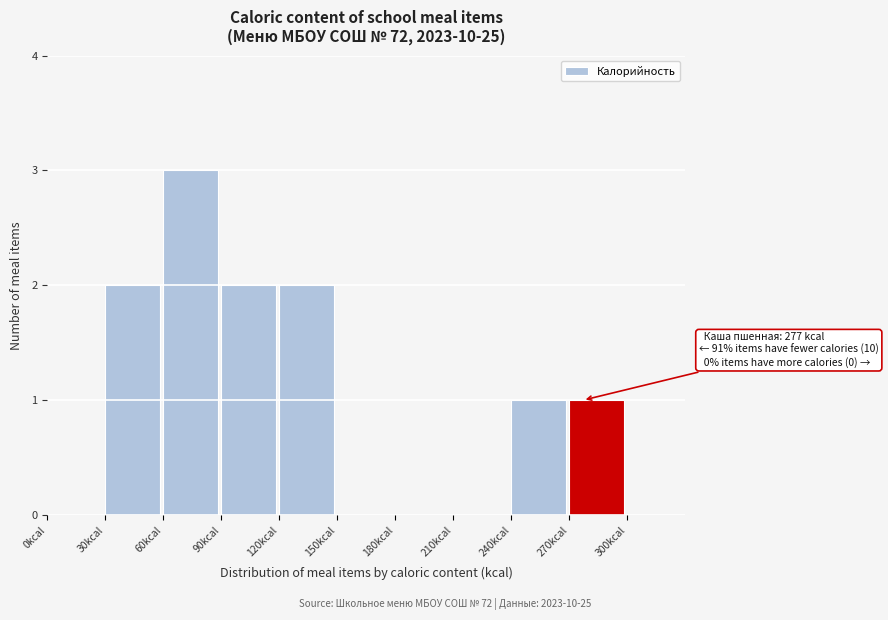

Over which range of the x-axis is the bar tallest?

60 to 90